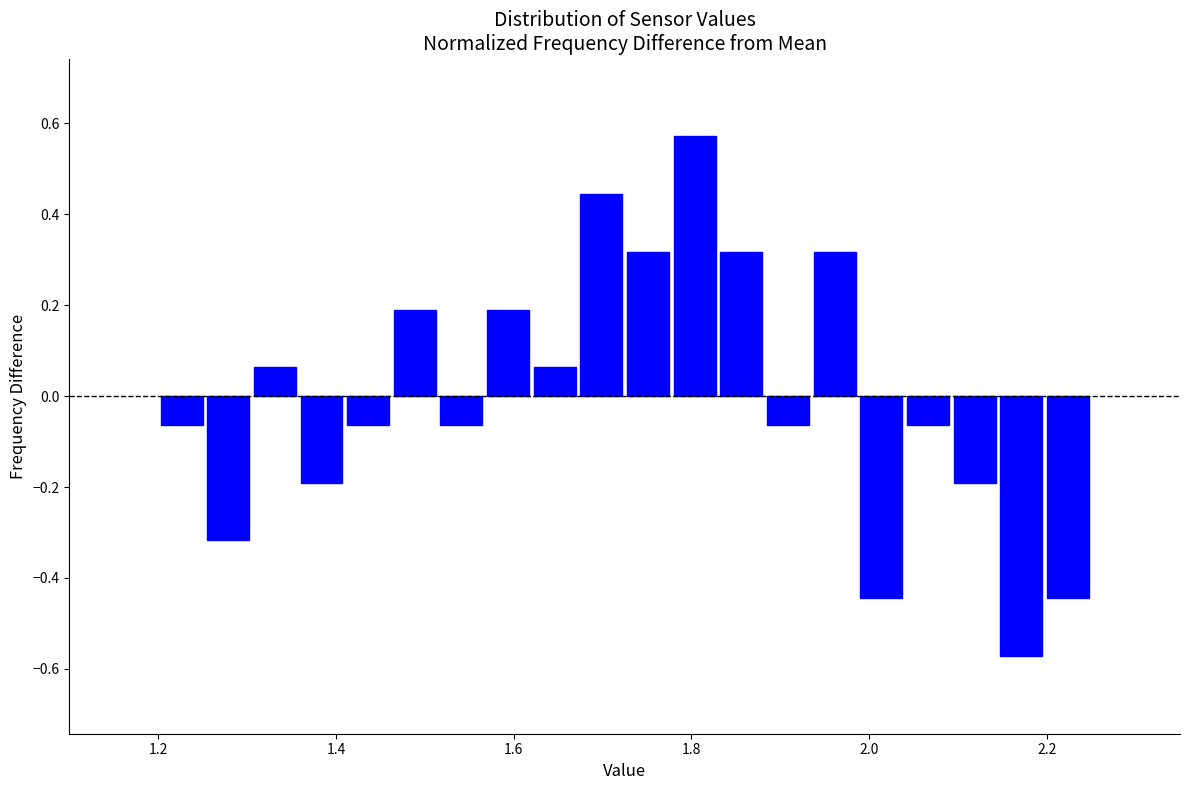

Read against the x-axis, roughly where is the centre of the tallest bar?

1.80